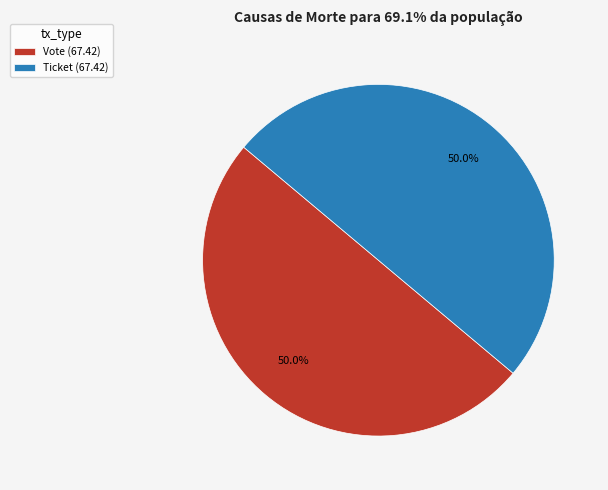

To the nearest percent, what is the difference between the Ticket and Vote slice percentages?

0%